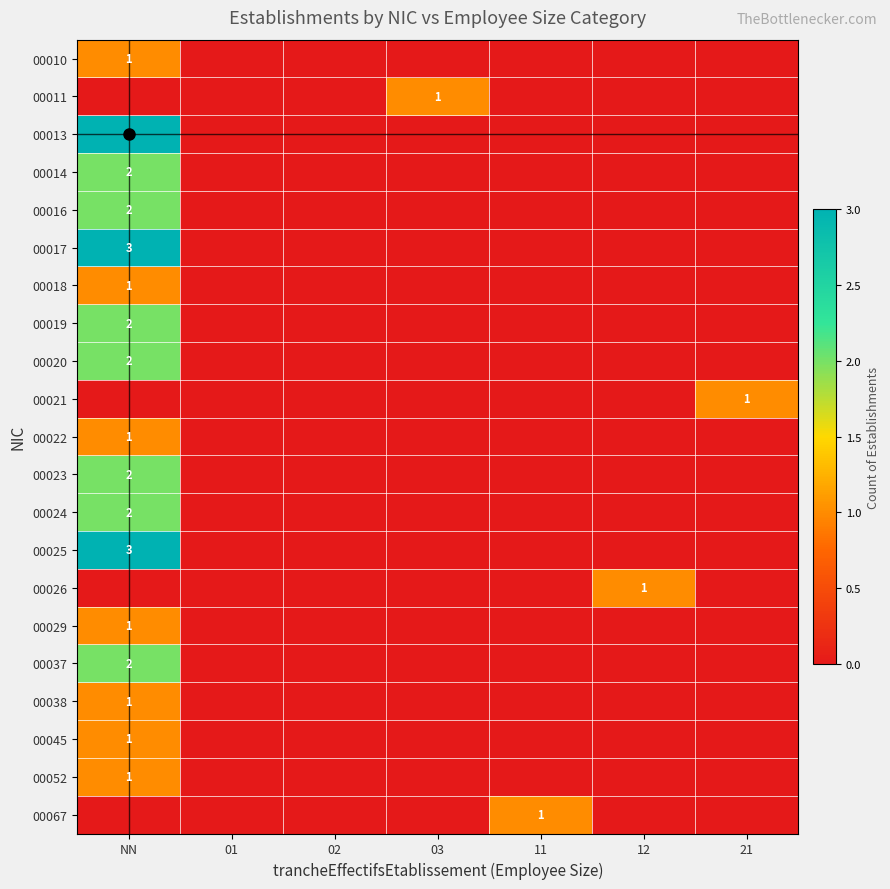

The value of 00017 at NN is 1. True or false?

False